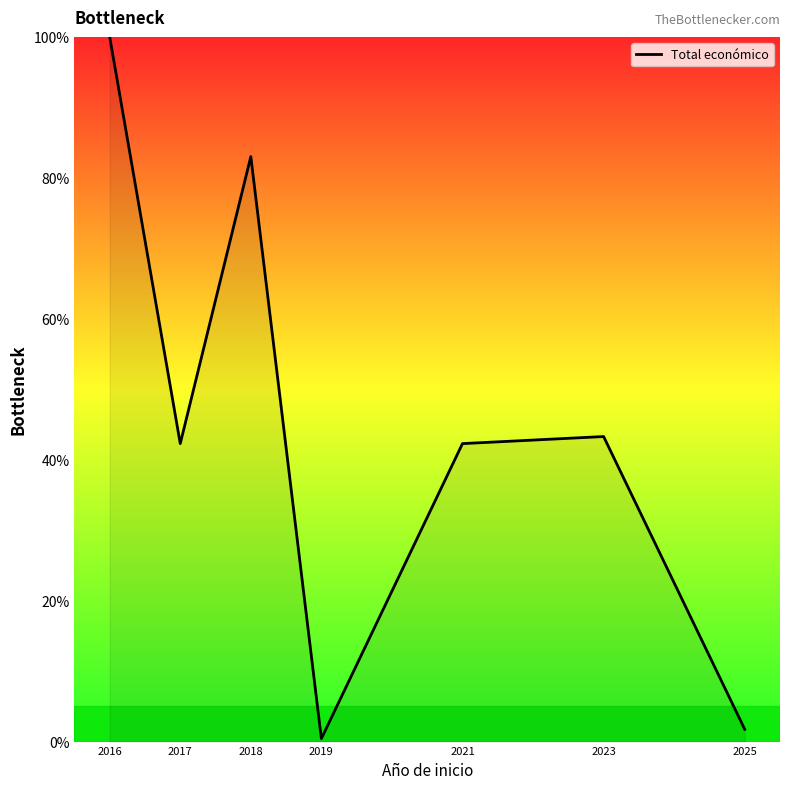

How many interior local peaks (higher than both neighbors) does the data have?

2